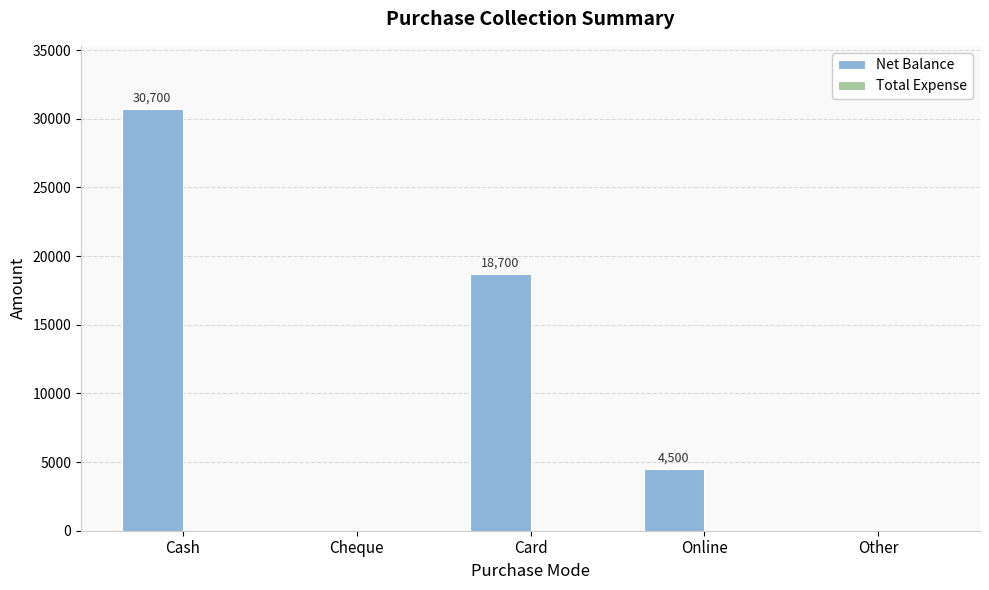

Count the number of data series in this chart.

1